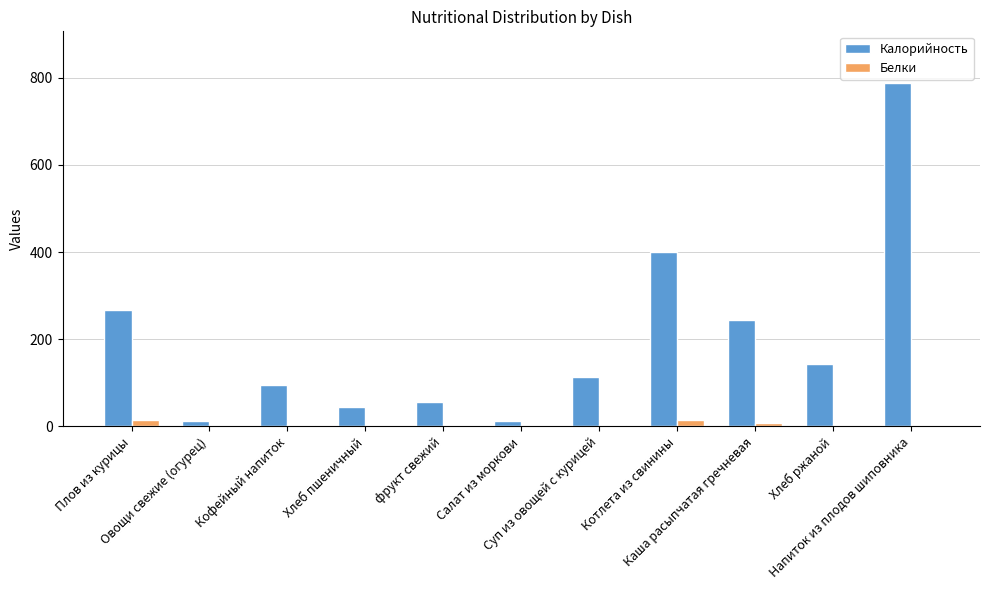

What is the greatest value displayed?

788.2